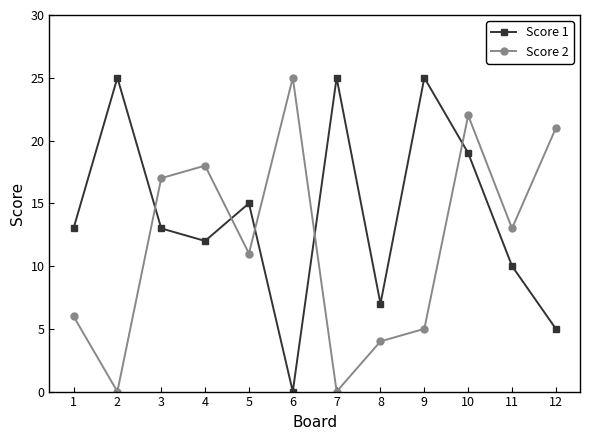

Between 4 and 11, which series saw the biggest shift?

Score 2